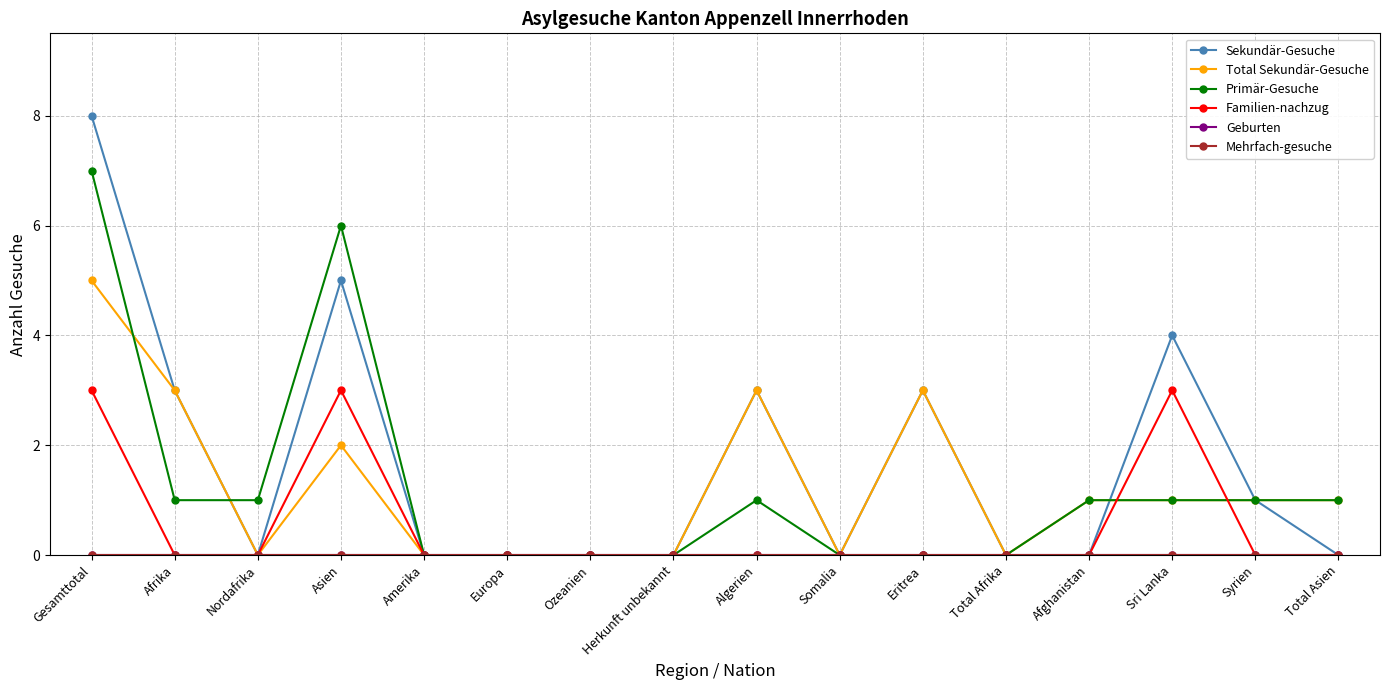

What is the difference between the maximum and second lowest values in the Total Sekundär-Gesuche series?

5